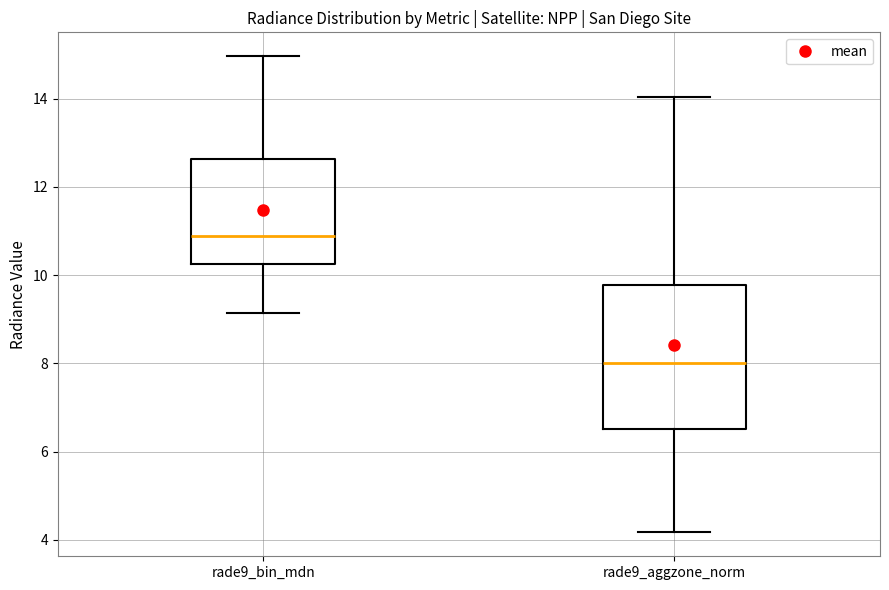

Reading left to right, read every box against the y-axis: the position of its median line, the range the box covers, and the ends of its whiskers. The values are not printed on the chart, so give them approximately, as read against the axis.

rade9_bin_mdn: median 10.8, box 10.2 to 12.6, whiskers 9.2 to 15.0
rade9_aggzone_norm: median 8.0, box 6.6 to 9.8, whiskers 4.2 to 14.0